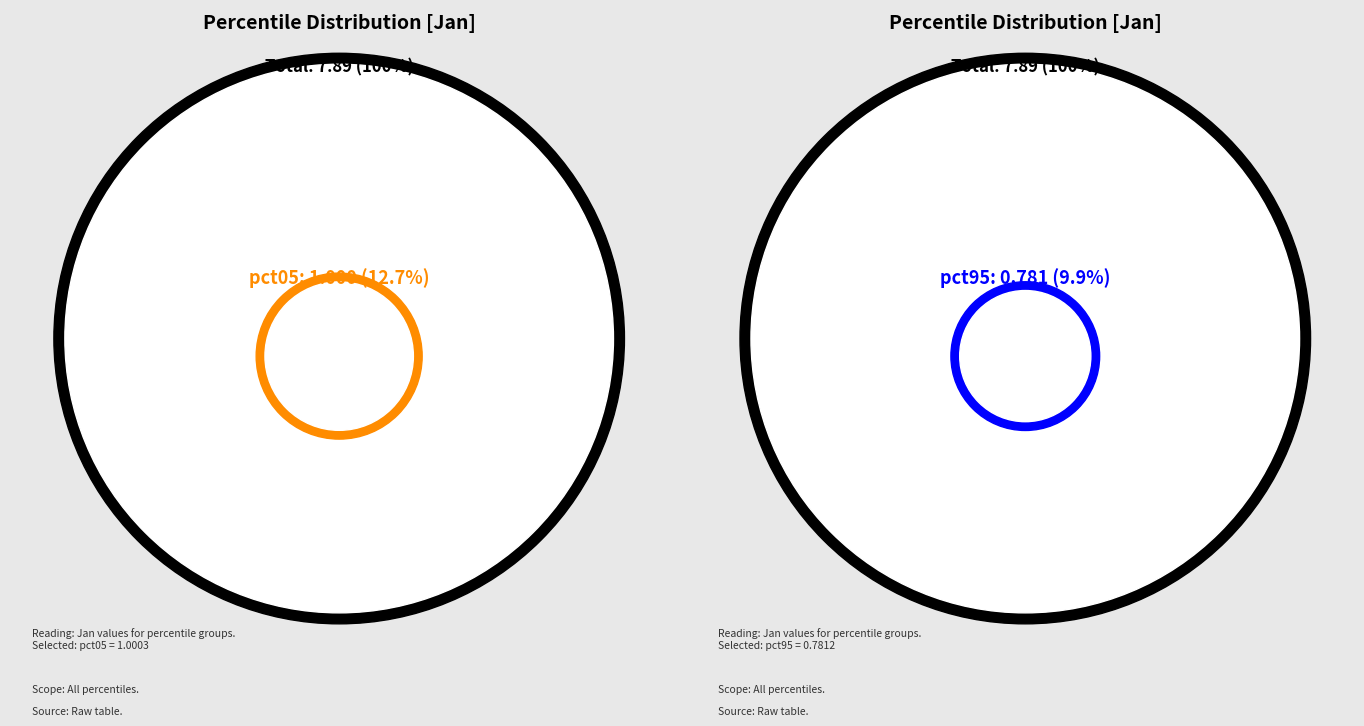

How much of the chart is everything except pct95?

90.1%